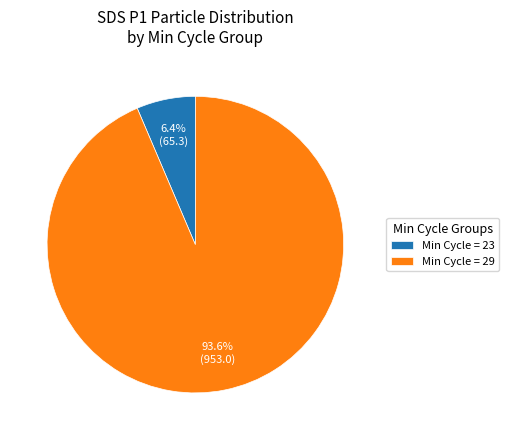

Is the sum of Min Cycle = 29 and Min Cycle = 23 greater than half?

Yes